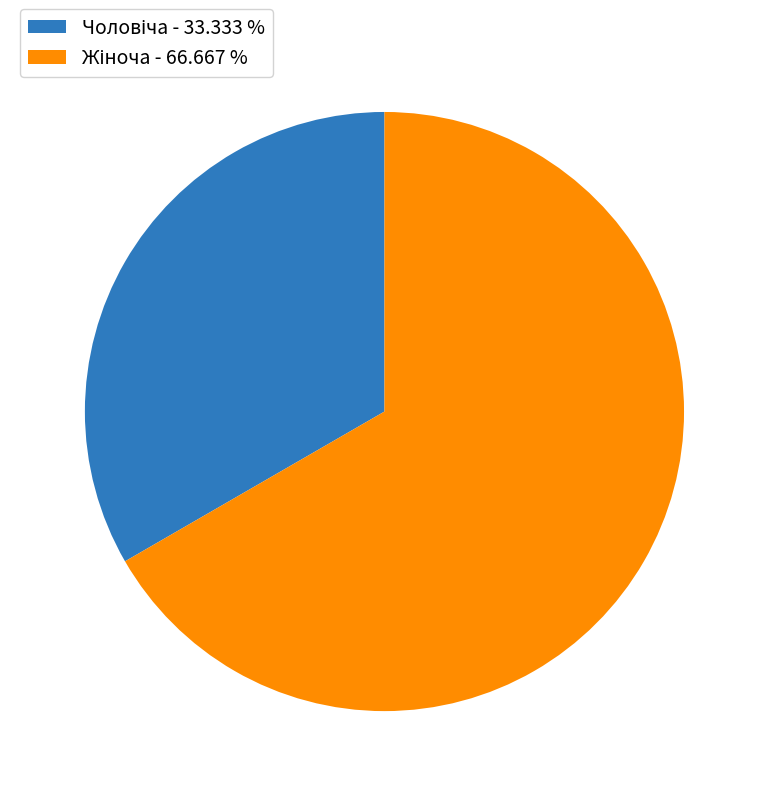

Does any single category account for the majority?

Yes